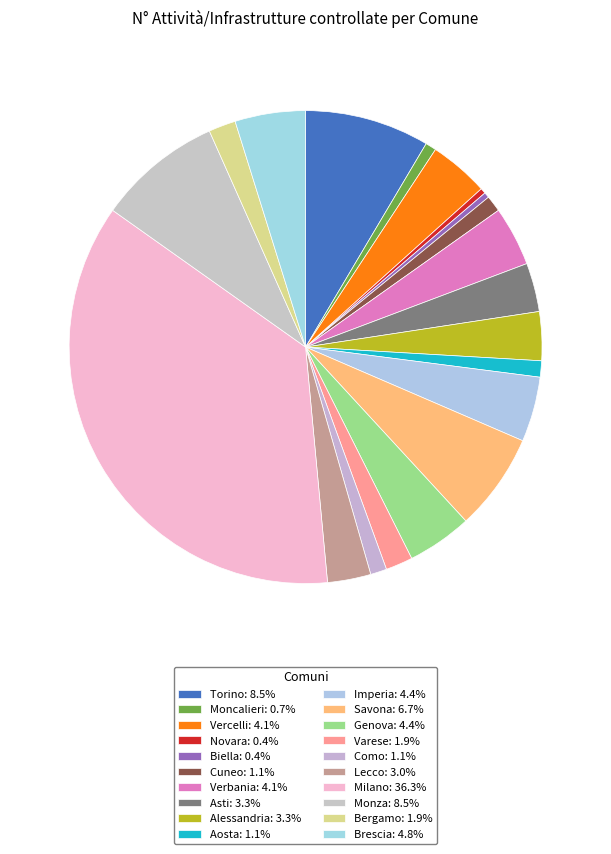

To the nearest percent, what is the difference between the Moncalieri and Alessandria slice percentages?

3%